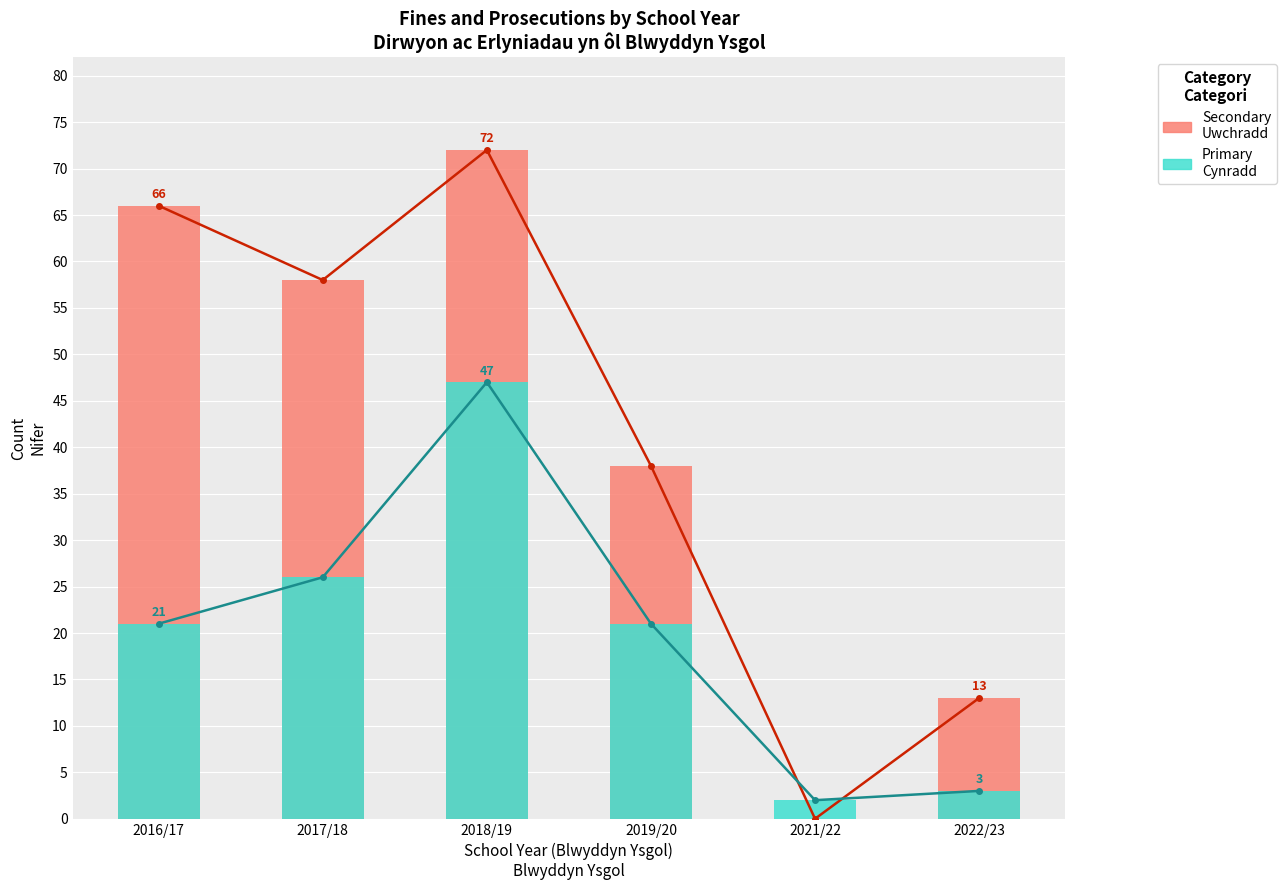

How many values in the Primary series exceed 21?

2